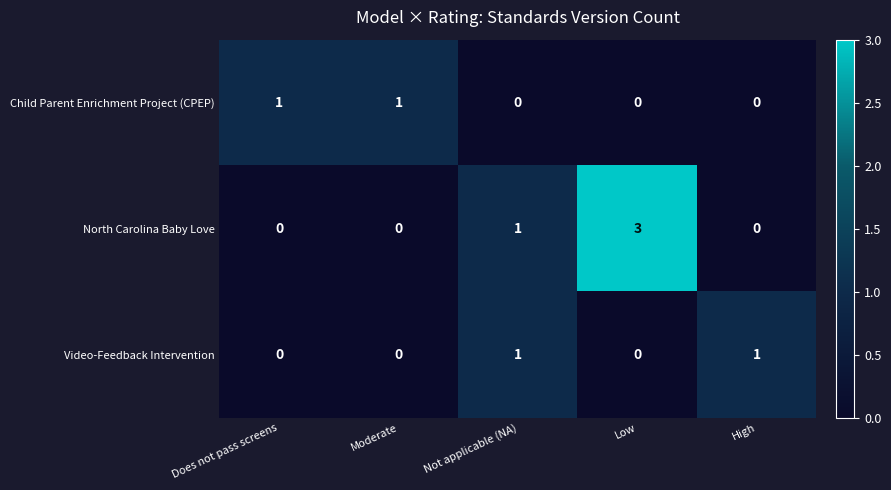

Which series has the largest total across all categories?

North Carolina Baby Love